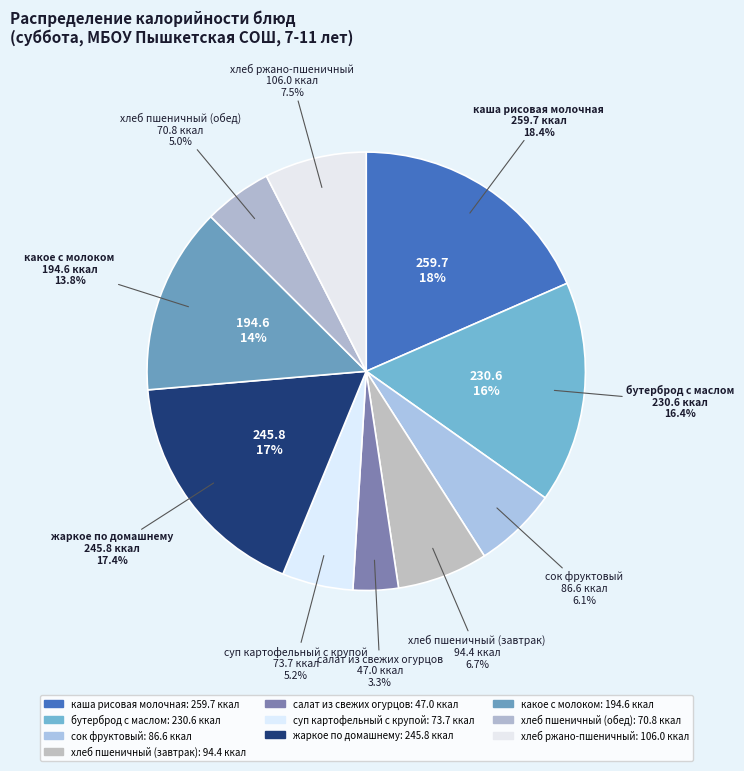

Is there a majority slice in this chart?

No